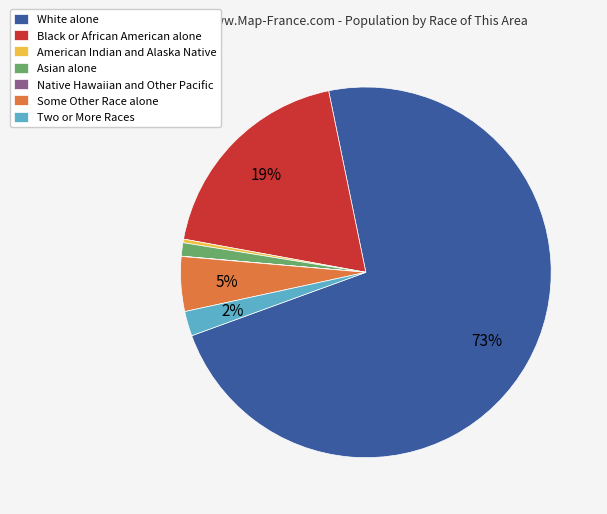

To the nearest percent, what is the difference between the largest and smallest slice percentages?

73%